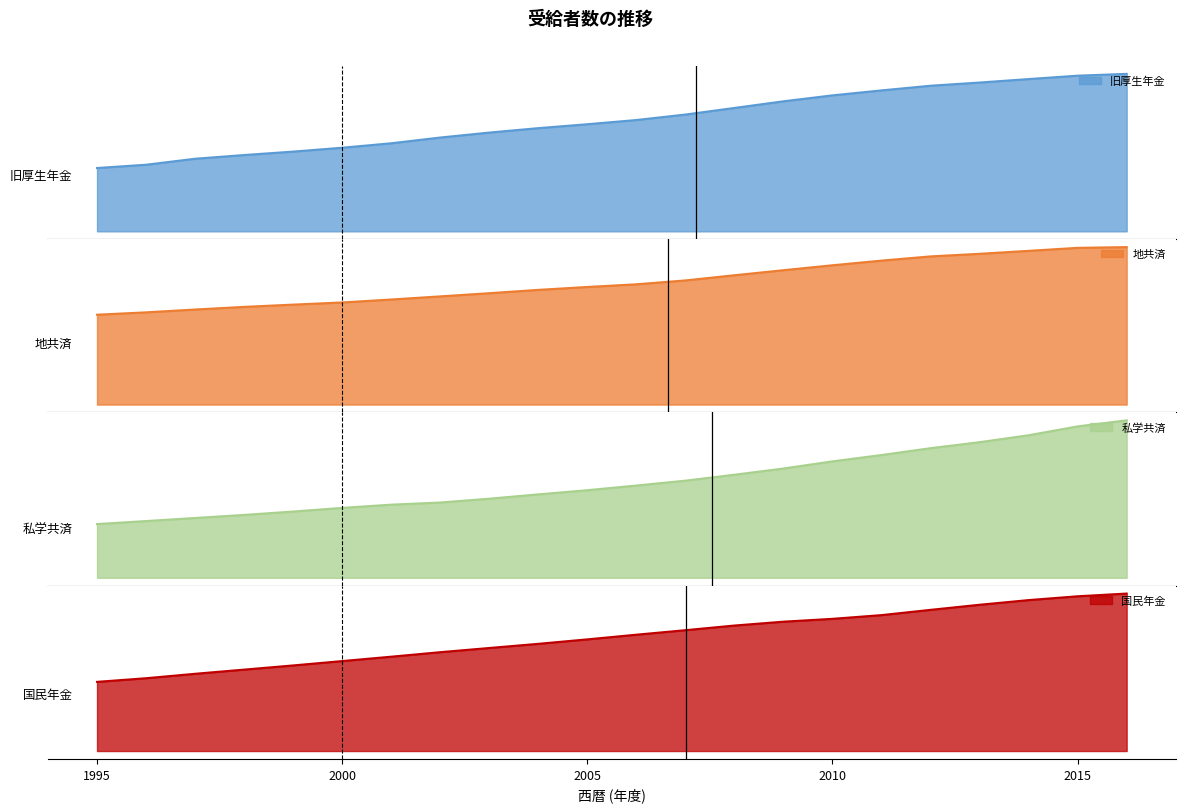

True or false: 地共済 and 旧厚生年金 cross at least once.

False